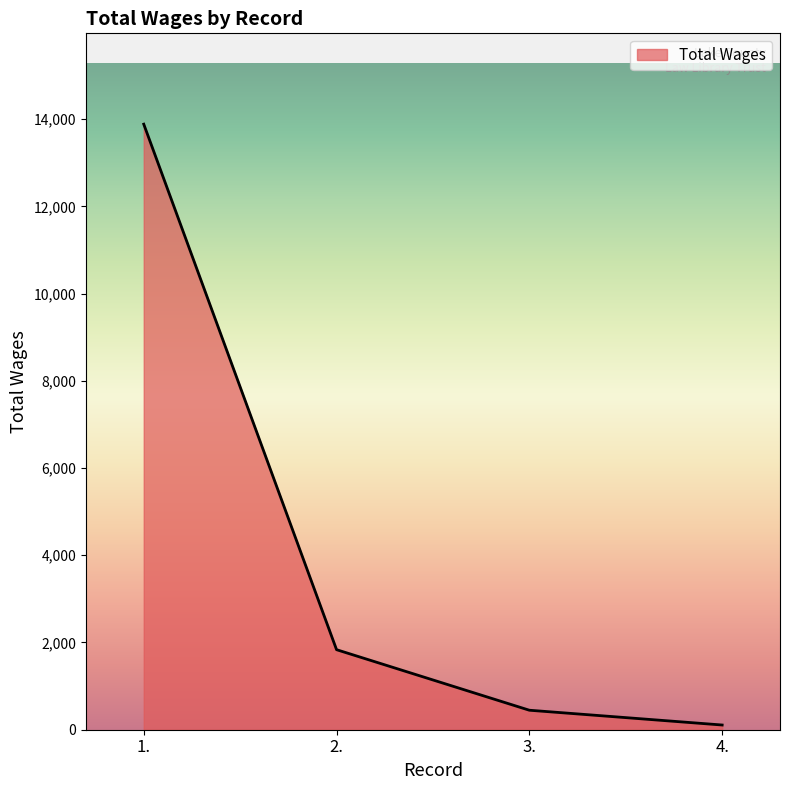

What is the change in value from 1. to 2.?

-12049